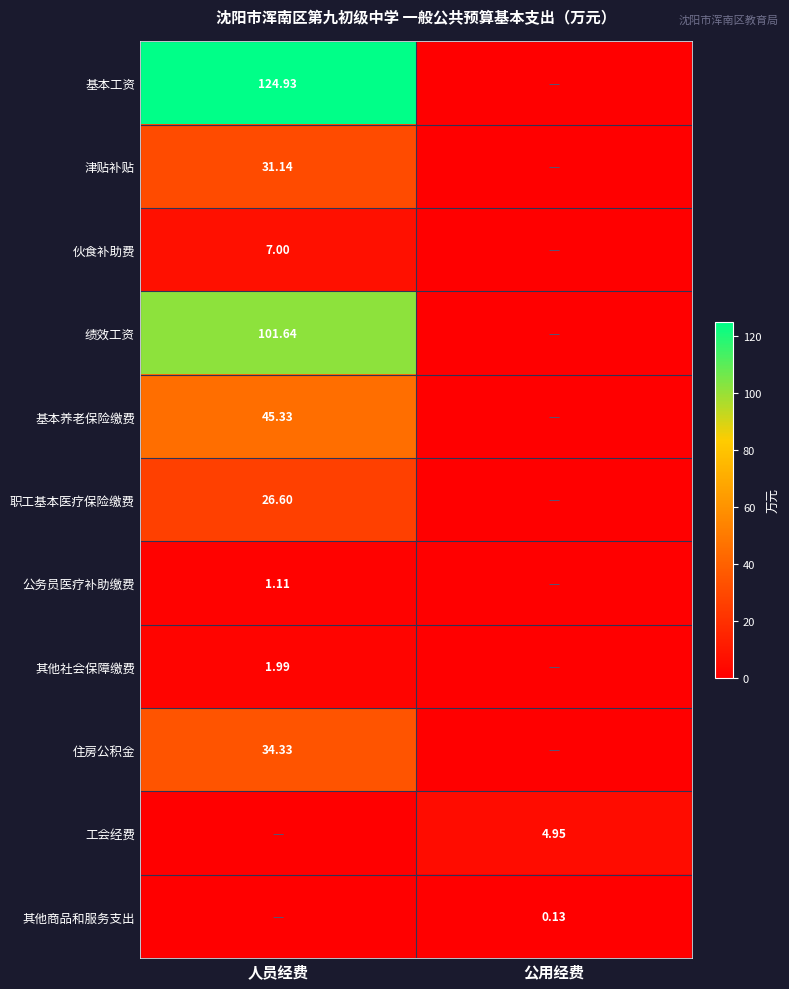

Is the value of 住房公积金 at 人员经费 greater than the value of 公务员医疗补助缴费 at 人员经费?

Yes